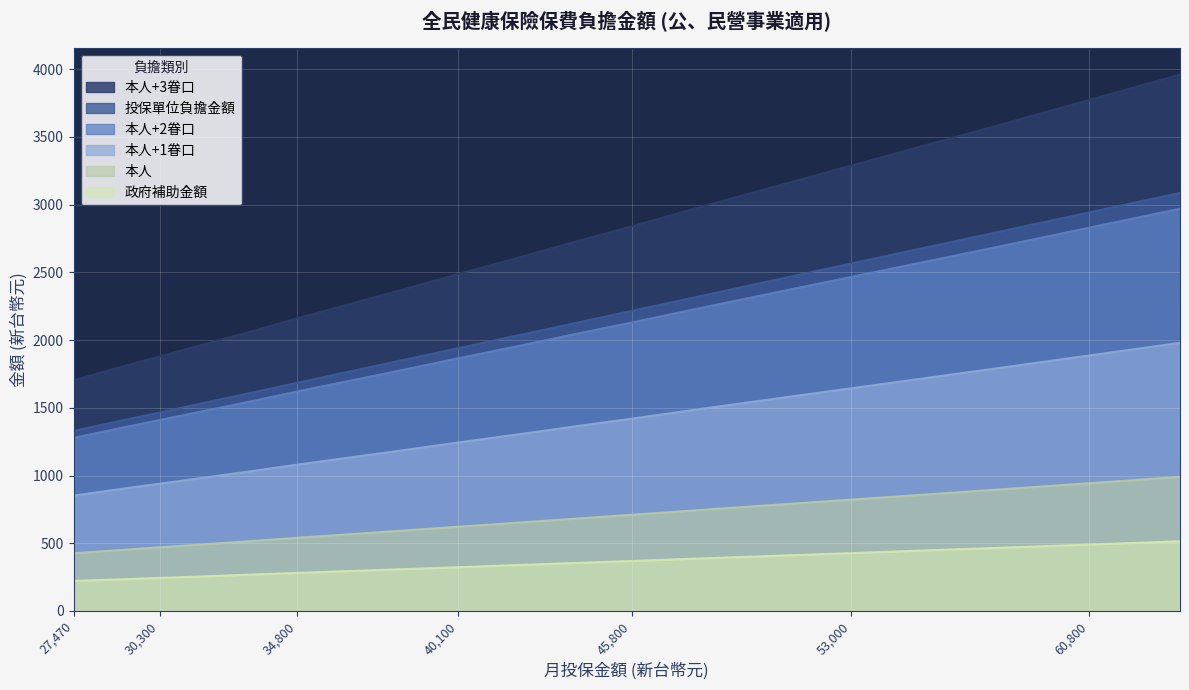

How many categories are shown in the chart?

20